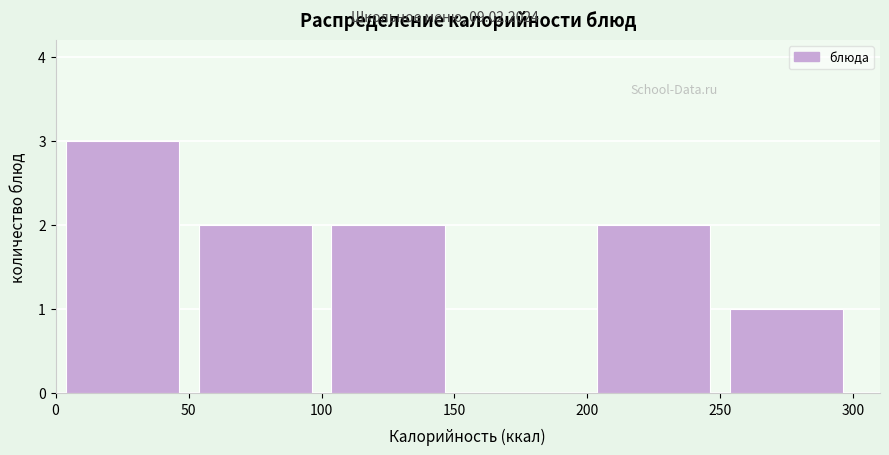

Reading left to right, transcribe this chart: for each bar, give the range it covers on the x-axis and its height. The values are not printed on the chart, so give them approximately, as read against the axis.

0 to 50: 3
50 to 100: 2
100 to 150: 2
150 to 200: 0
200 to 250: 2
250 to 300: 1